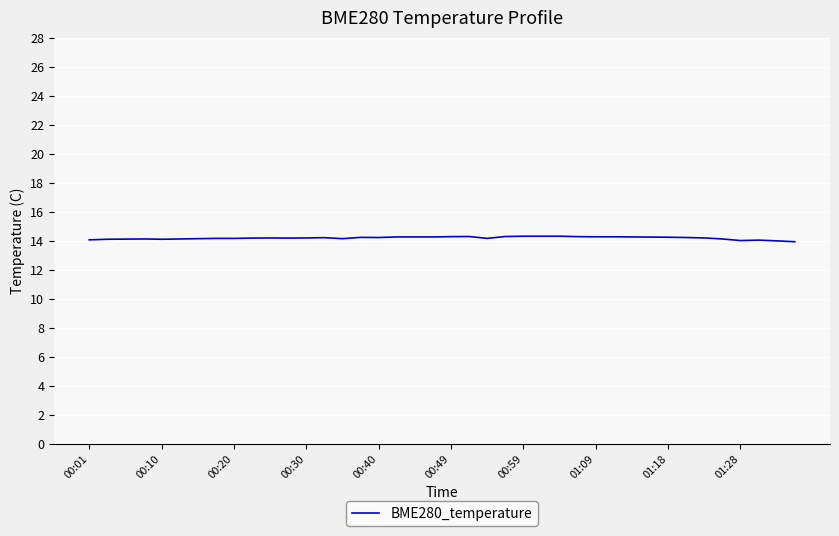

What is the greatest value displayed?

14.3